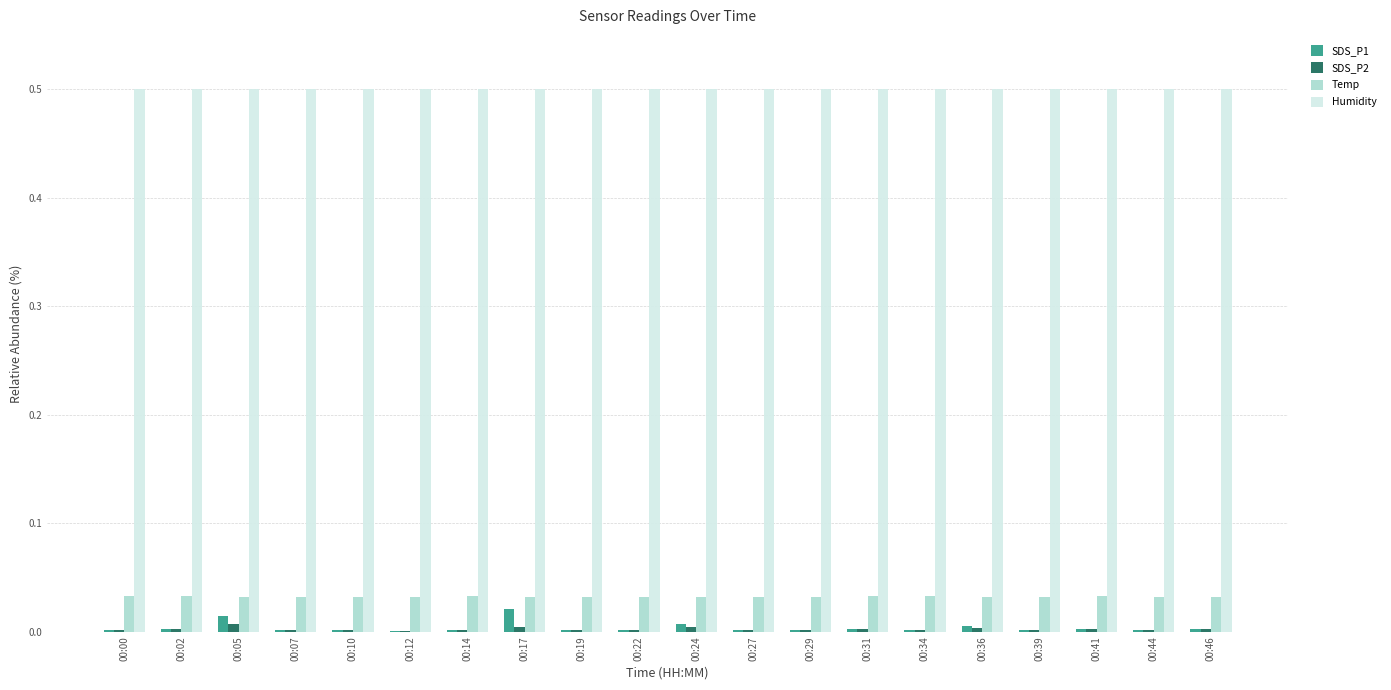

What is the sum of the Humidity values at 00:02 and 00:34?

1.0